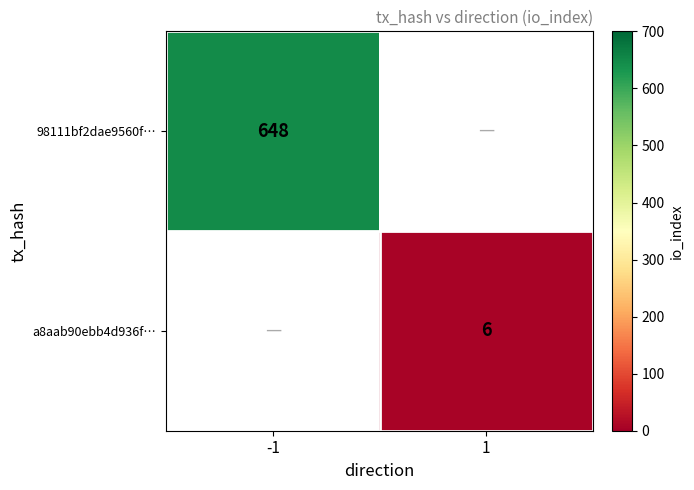

The 98111bf2dae9560f… series shows 648 at -1. True or false?

True